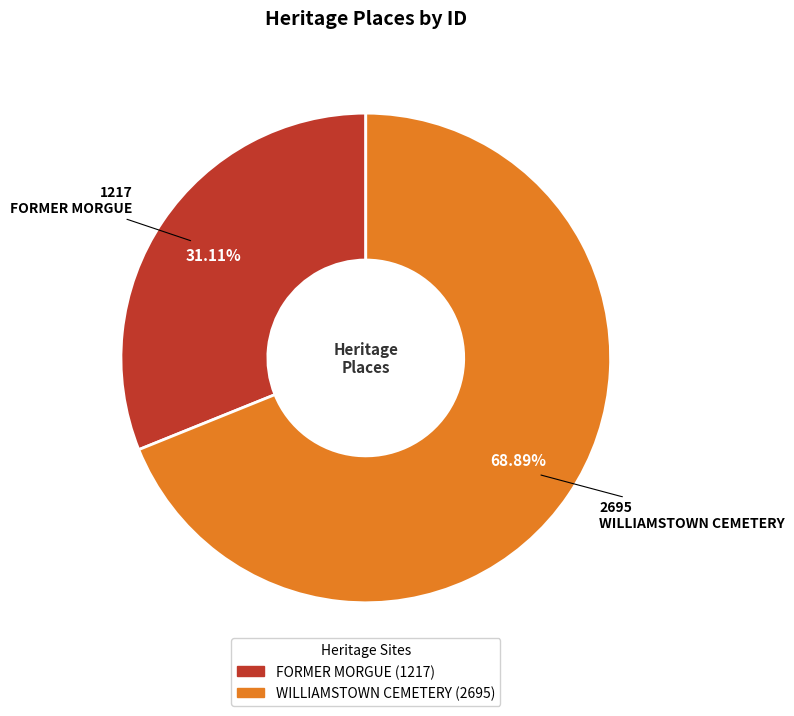

How many segments does this pie chart have?

2